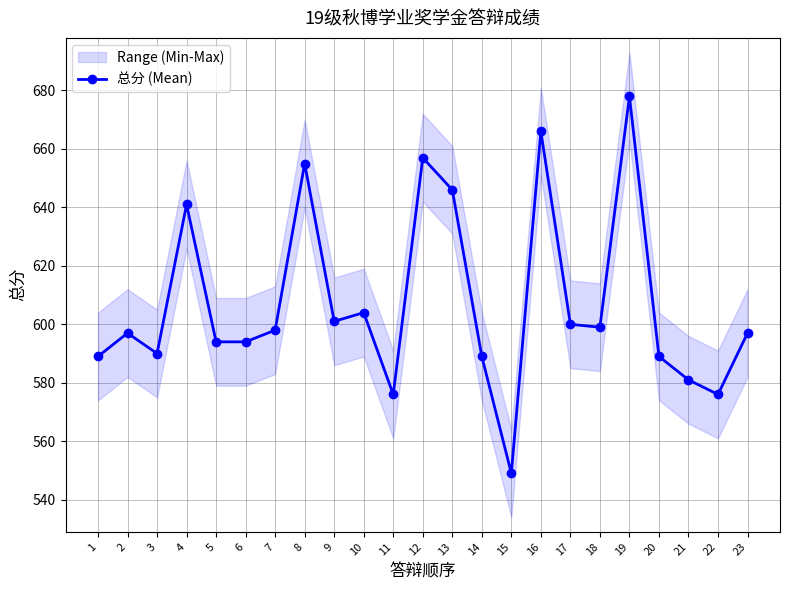

Does the chart have visible grid lines?

Yes